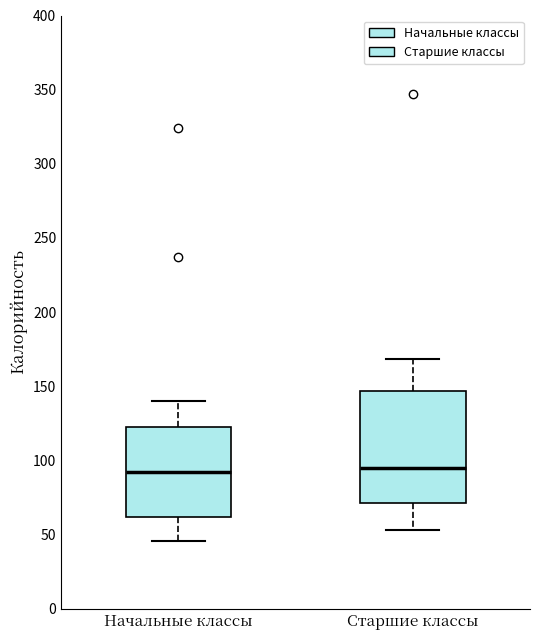

Reading left to right, transcribe this box plot: for each box, give where its median line is, the range the box spans, and where its two whiskers end, as read against the y-axis. The values are not printed on the chart, so give them approximately, as read against the axis.

Начальные классы: median 90, box 60 to 125, whiskers 45 to 140
Старшие классы: median 95, box 70 to 145, whiskers 55 to 170